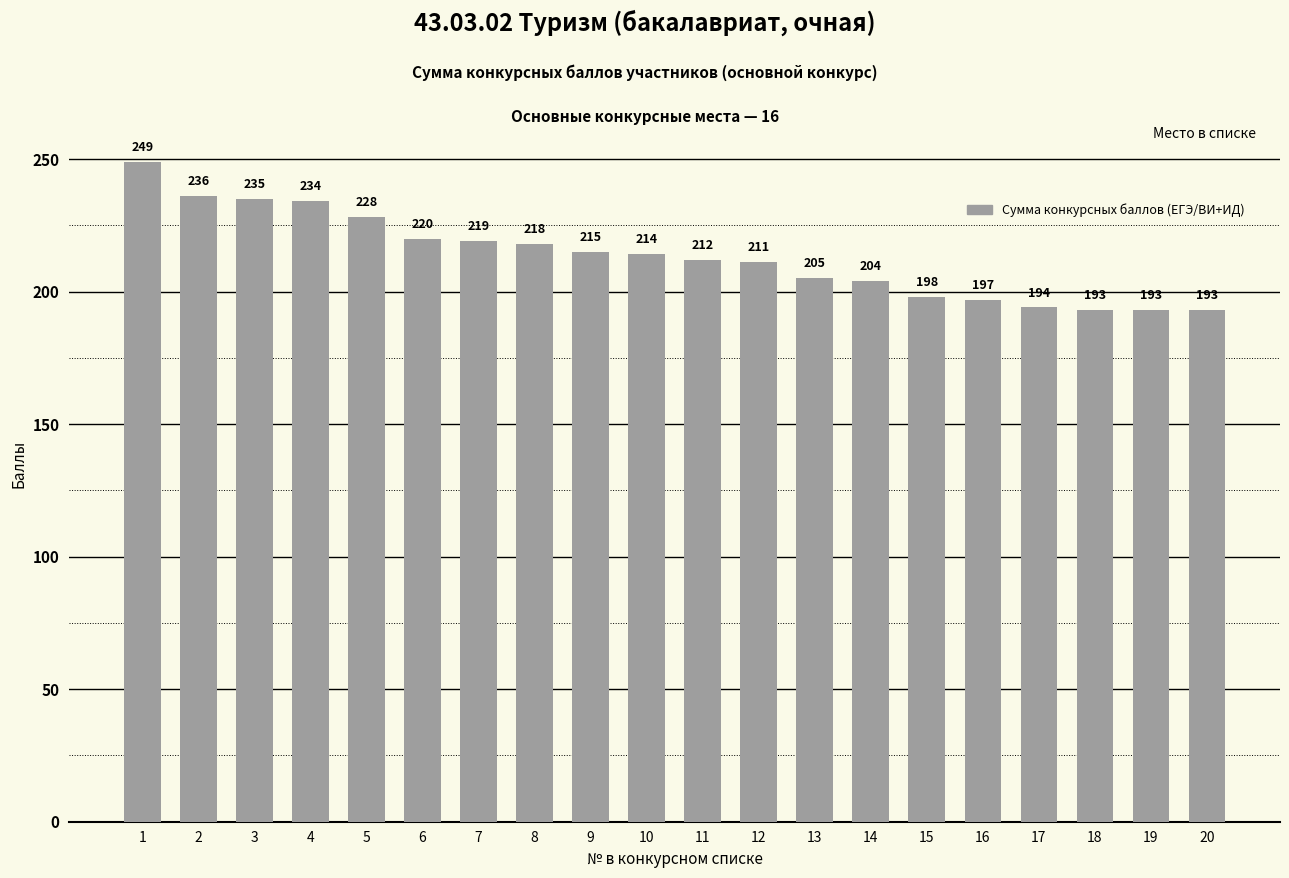

Reading left to right, extract all data points from this chart.

1=249	2=236	3=235	4=234	5=228	6=220	7=219	8=218	9=215	10=214	11=212	12=211	13=205	14=204	15=198	16=197	17=194	18=193	19=193	20=193